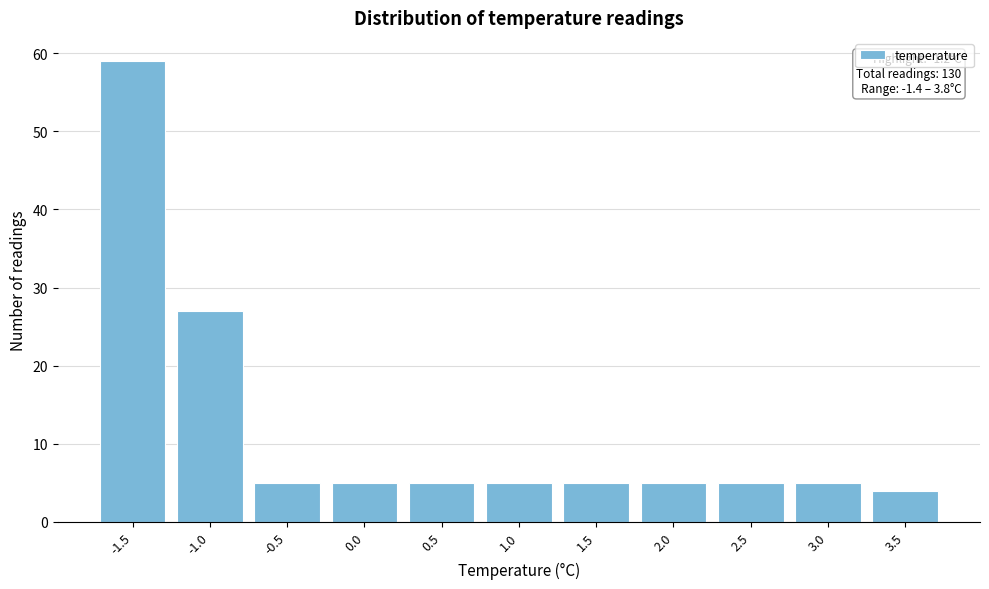

Reading left to right, list all the values displayed in this chart.

-1.5=59	-1.0=27	-0.5=5	0.0=5	0.5=5	1.0=5	1.5=5	2.0=5	2.5=5	3.0=5	3.5=4